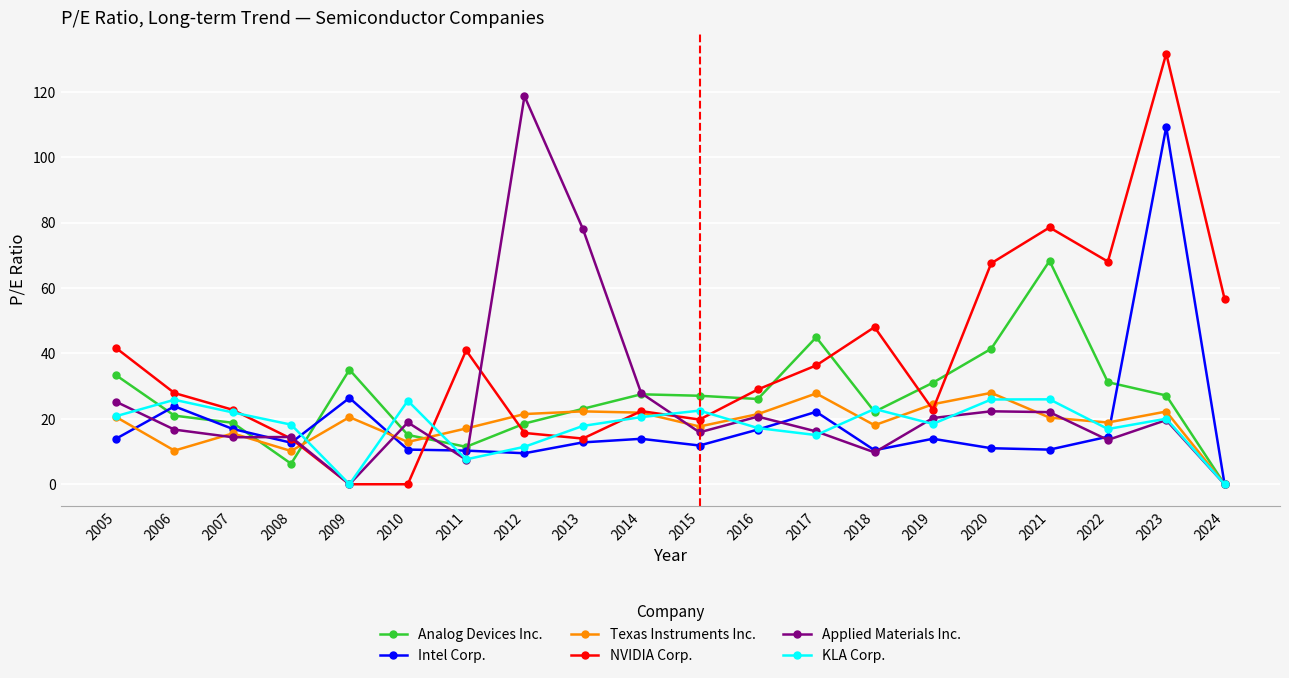

In Texas Instruments Inc., how many points are lower than both neighbors (excluding endpoints)?

6